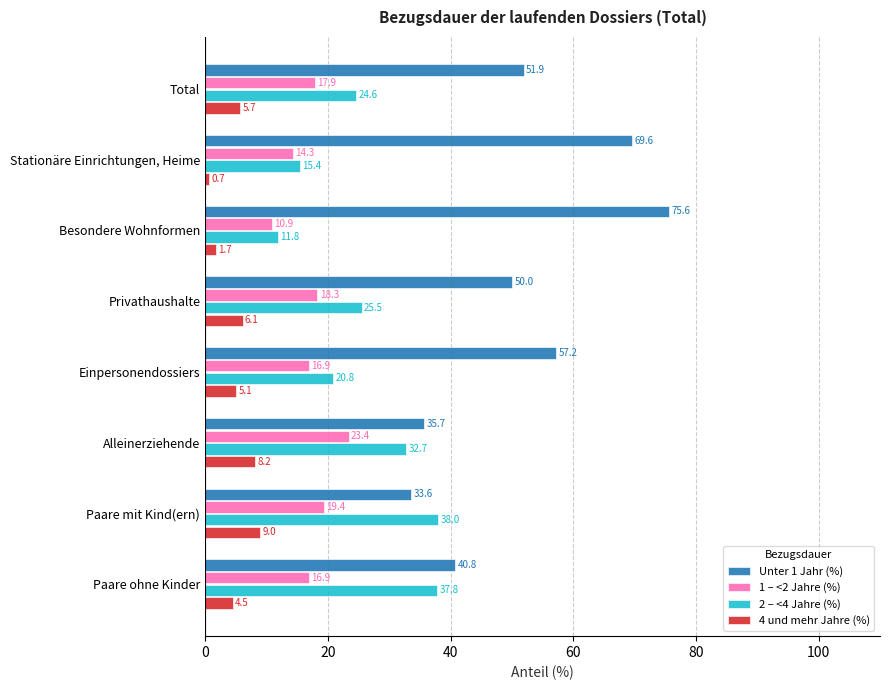

What is the spread (max minus min) of values at Privathaushalte?

43.9